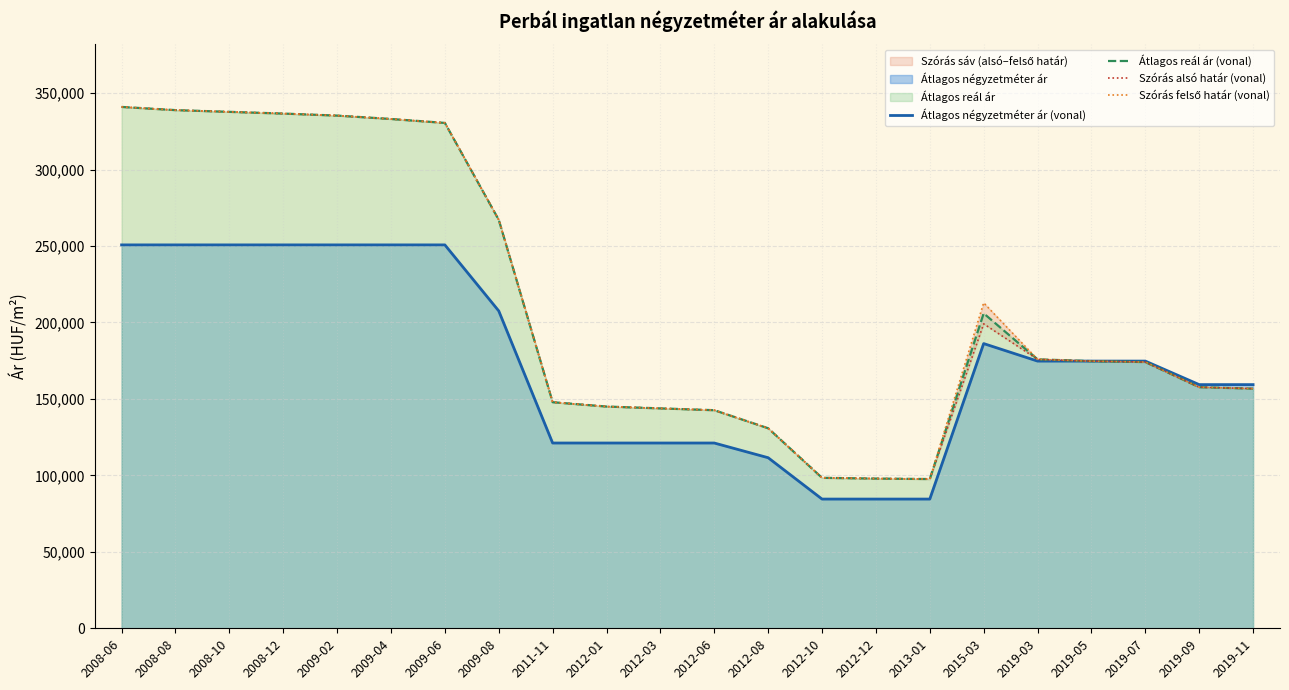

Reading right to left, extract all data points from this chart.

Átlagos négyzetméter ár (vonal): 2019-11=159340	2019-09=159340	2019-07=174725	2019-05=174725	2019-03=174725	2015-03=186171	2013-01=84500	2012-12=84500	2012-10=84500	2012-08=111538	2012-06=121153	2012-03=121153	2012-01=121153	2011-11=121153	2009-08=207520	2009-06=250704	2009-04=250704	2009-02=250704	2008-12=250704	2008-10=250704	2008-08=250704	2008-06=250704
Átlagos reál ár (vonal): 2019-11=156719	2019-09=157665	2019-07=174096	2019-05=174686	2019-03=175878	2015-03=205952	2013-01=97602	2012-12=97908	2012-10=98398	2012-08=130813	2012-06=142618	2012-03=143804	2012-01=145010	2011-11=147849	2009-08=267096	2009-06=330463	2009-04=333043	2009-02=335257	2008-12=336579	2008-10=337706	2008-08=338841	2008-06=340924
Szórás alsó határ (vonal): 2019-11=156719	2019-09=157665	2019-07=174096	2019-05=174686	2019-03=175878	2015-03=199089	2013-01=97602	2012-12=97908	2012-10=98398	2012-08=130813	2012-06=142618	2012-03=143804	2012-01=145010	2011-11=147849	2009-08=267096	2009-06=330463	2009-04=333043	2009-02=335257	2008-12=336579	2008-10=337706	2008-08=338841	2008-06=340924
Szórás felső határ (vonal): 2019-11=156719	2019-09=157665	2019-07=174096	2019-05=174686	2019-03=175878	2015-03=212815	2013-01=97602	2012-12=97908	2012-10=98398	2012-08=130813	2012-06=142618	2012-03=143804	2012-01=145010	2011-11=147849	2009-08=267096	2009-06=330463	2009-04=333043	2009-02=335257	2008-12=336579	2008-10=337706	2008-08=338841	2008-06=340924